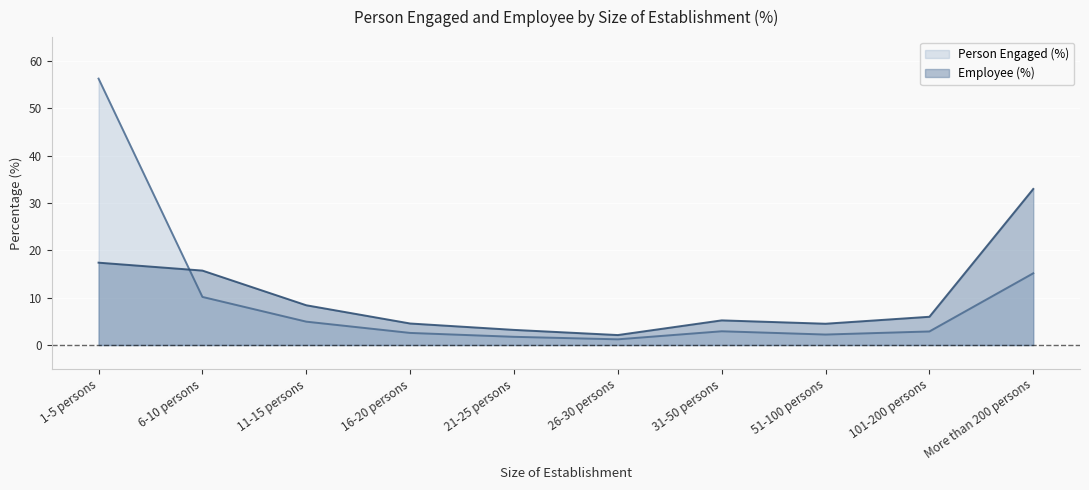

What is the label of the 1st point from the right?

More than 200 persons